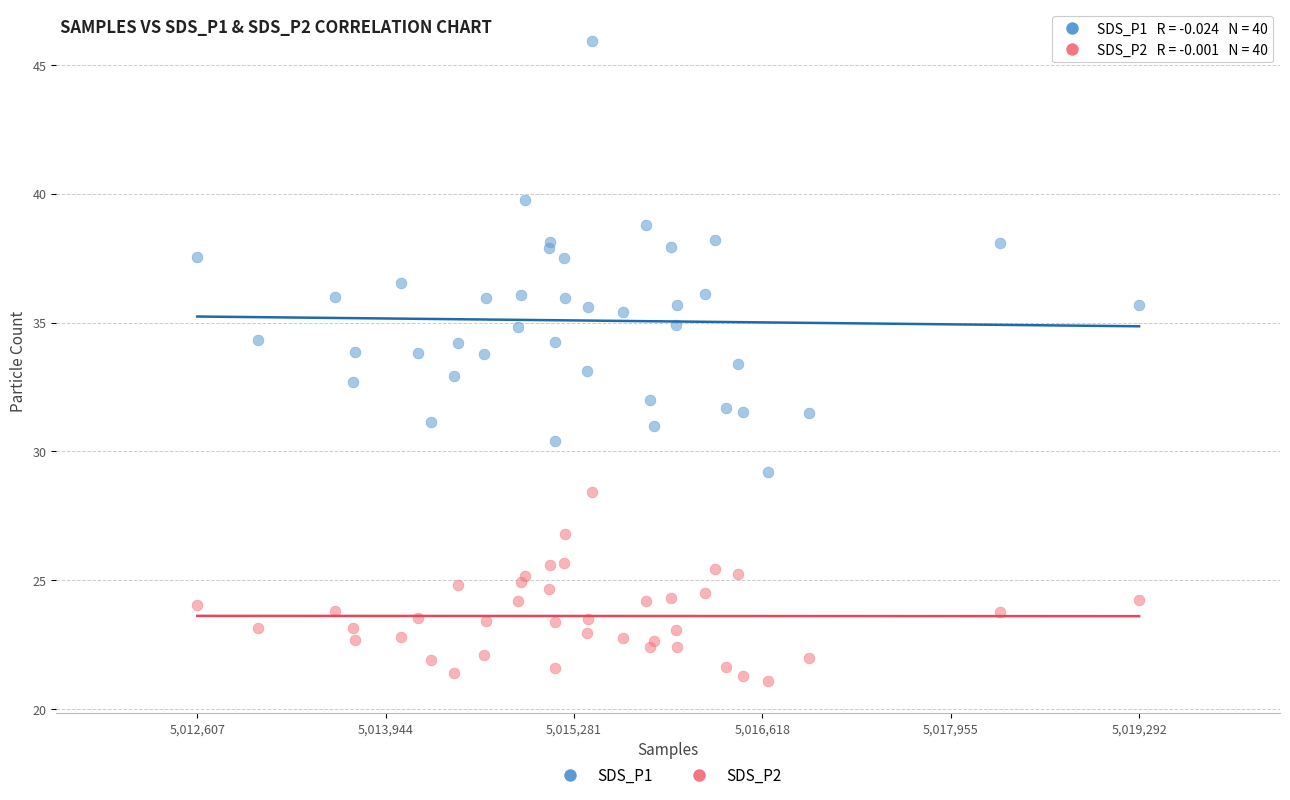

What are all the series names shown in the legend?

SDS_P1, SDS_P2